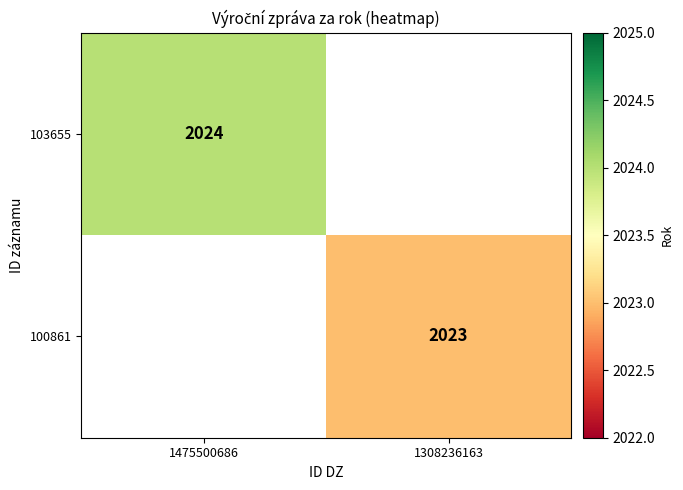

True or false: 103655 has a value of 3016 at 1475500686.

False